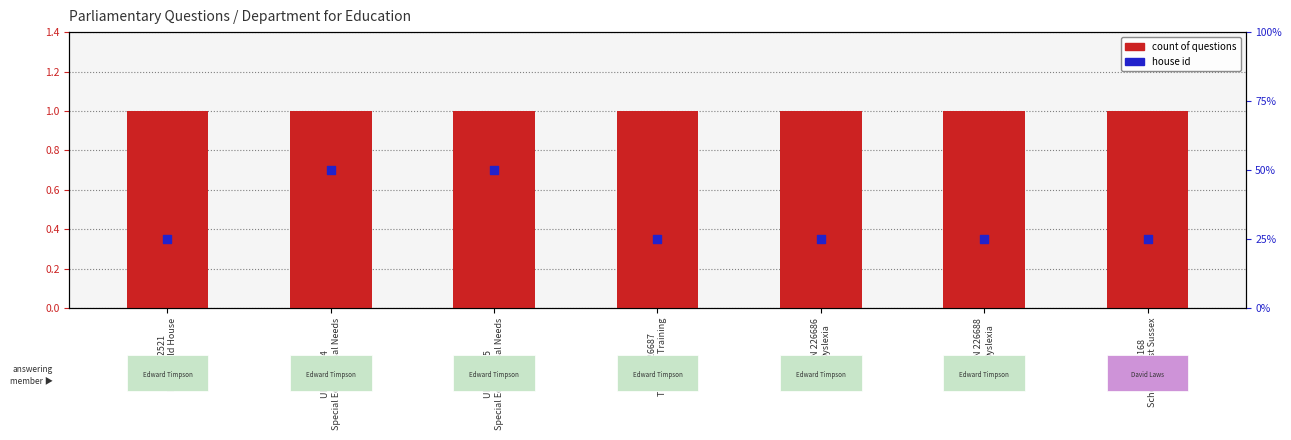

What is the total value across all series at UIN 2521
Broadfield House?

1.4